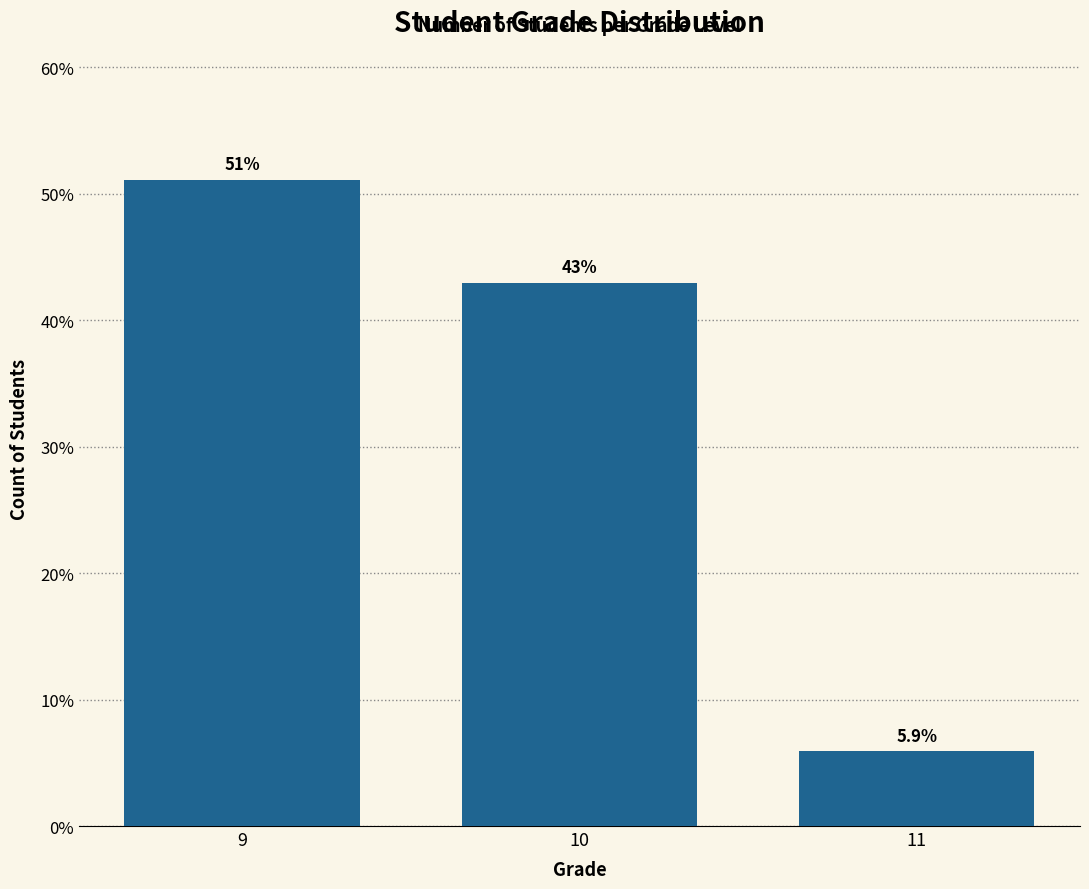

Reading right to left, extract all data points from this chart.

5.9	43.0	51.1